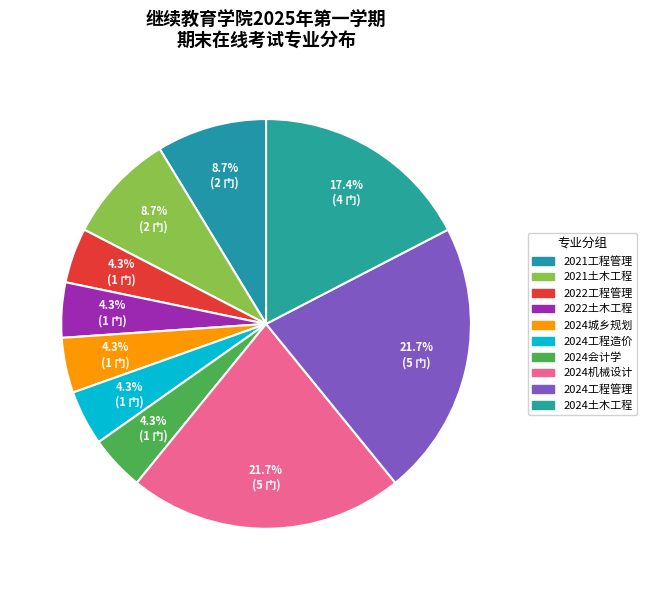

Is it true that 2024机械设计 is 13% of the pie?

False